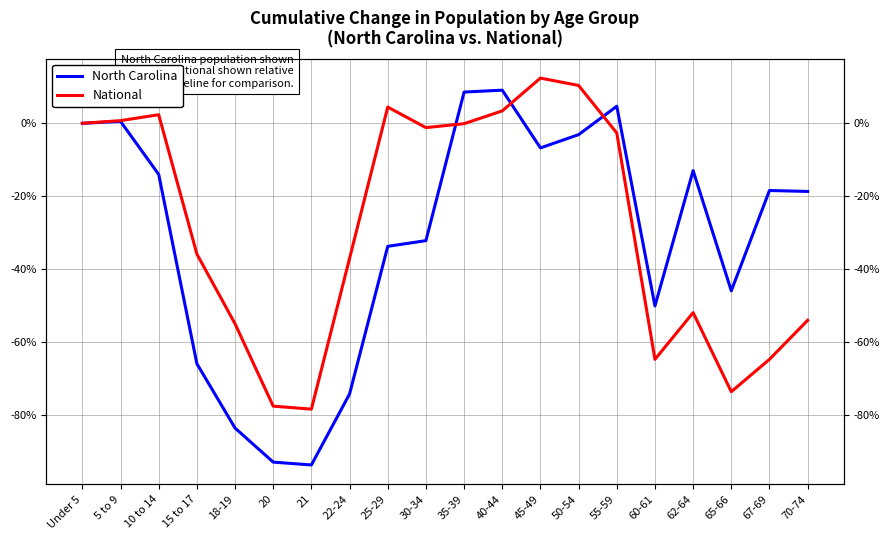

What are all the series names shown in the legend?

North Carolina, National